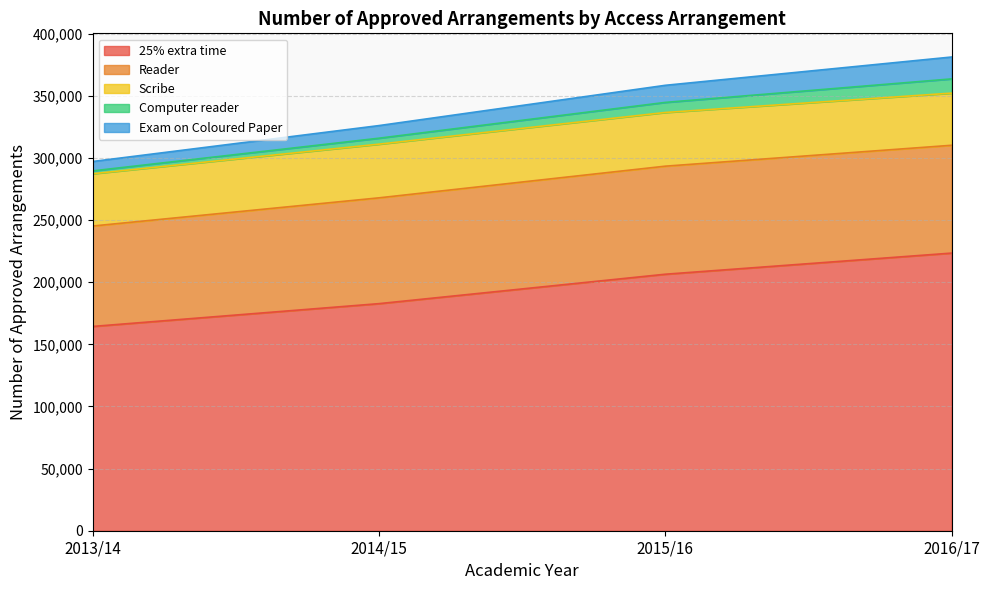

True or false: Exam on Coloured Paper and 25% extra time intersect in this chart.

False